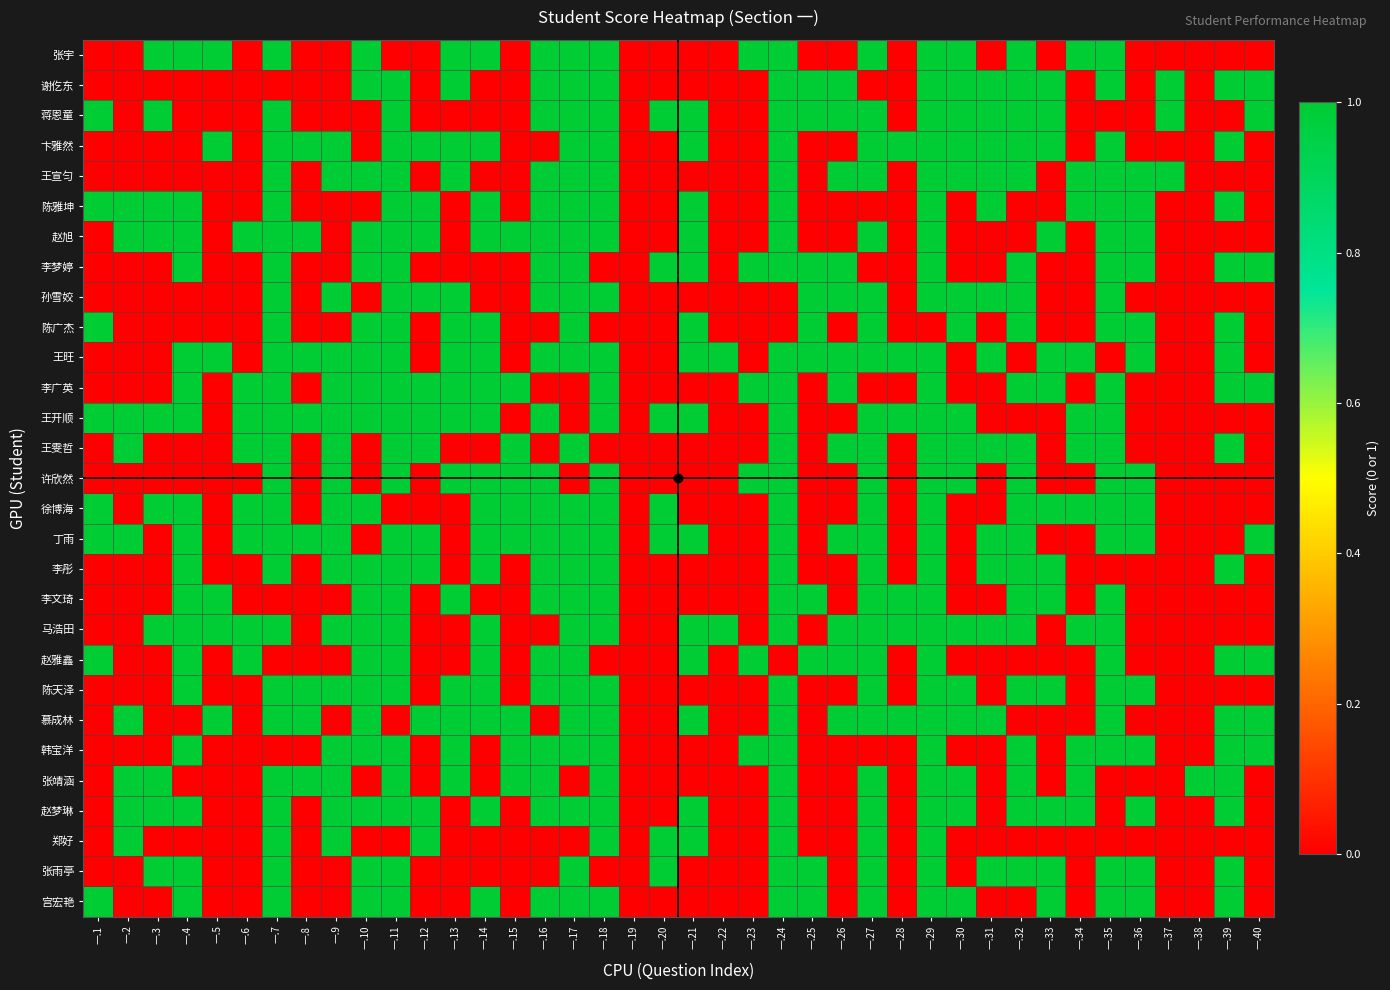

At 一.40, list the series in order from largest to smallest.

谢仡东, 蒋恩童, 李梦婷, 李广英, 丁雨, 赵雅鑫, 慕成林, 韩宝洋, 张宇, 卞雅然, 王宣匀, 陈雅坤, 赵旭, 孙雪姣, 陈广杰, 王旺, 王开顺, 王雯哲, 许欣然, 徐博海, 李彤, 李文琦, 马浩田, 陈天泽, 张靖涵, 赵梦琳, 郑好, 张雨亭, 宫宏艳